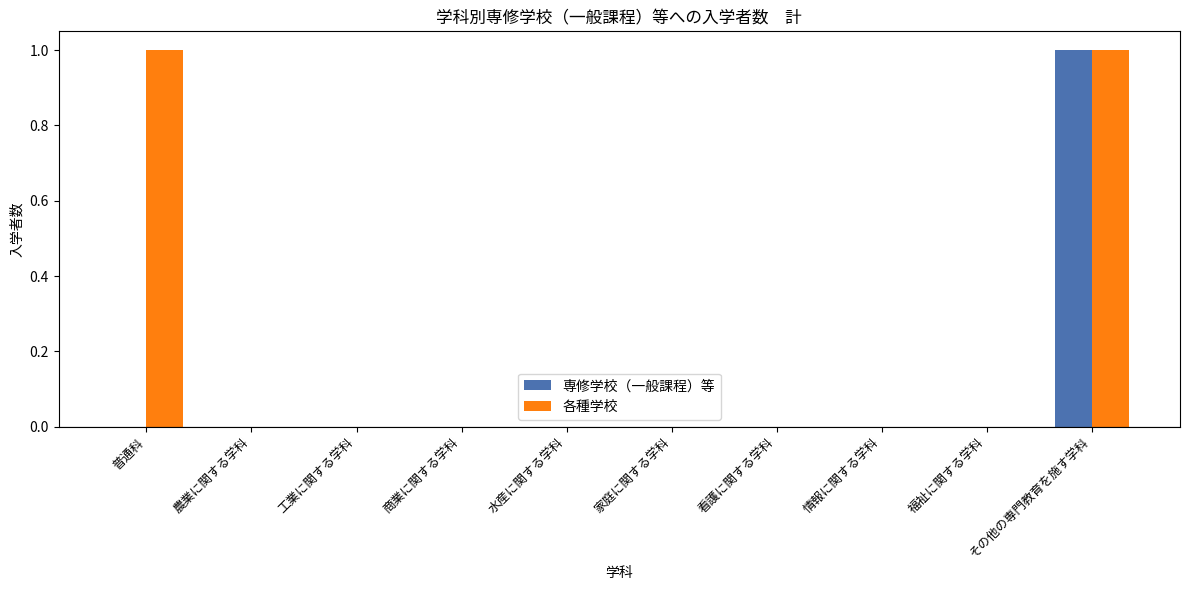

Is it true that 専修学校（一般課程）等 equals 0 at 工業に関する学科?

True